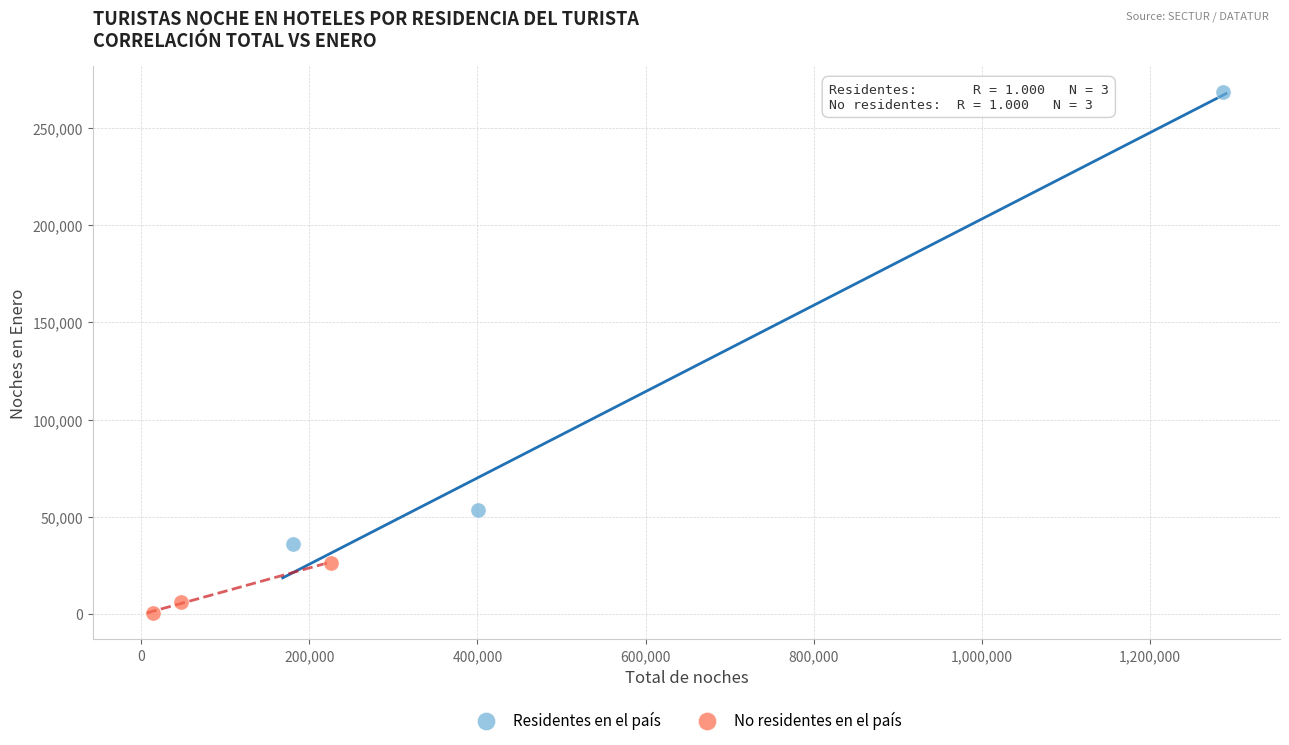

Which series has the largest Y range (max minus min)?

Residentes en el país